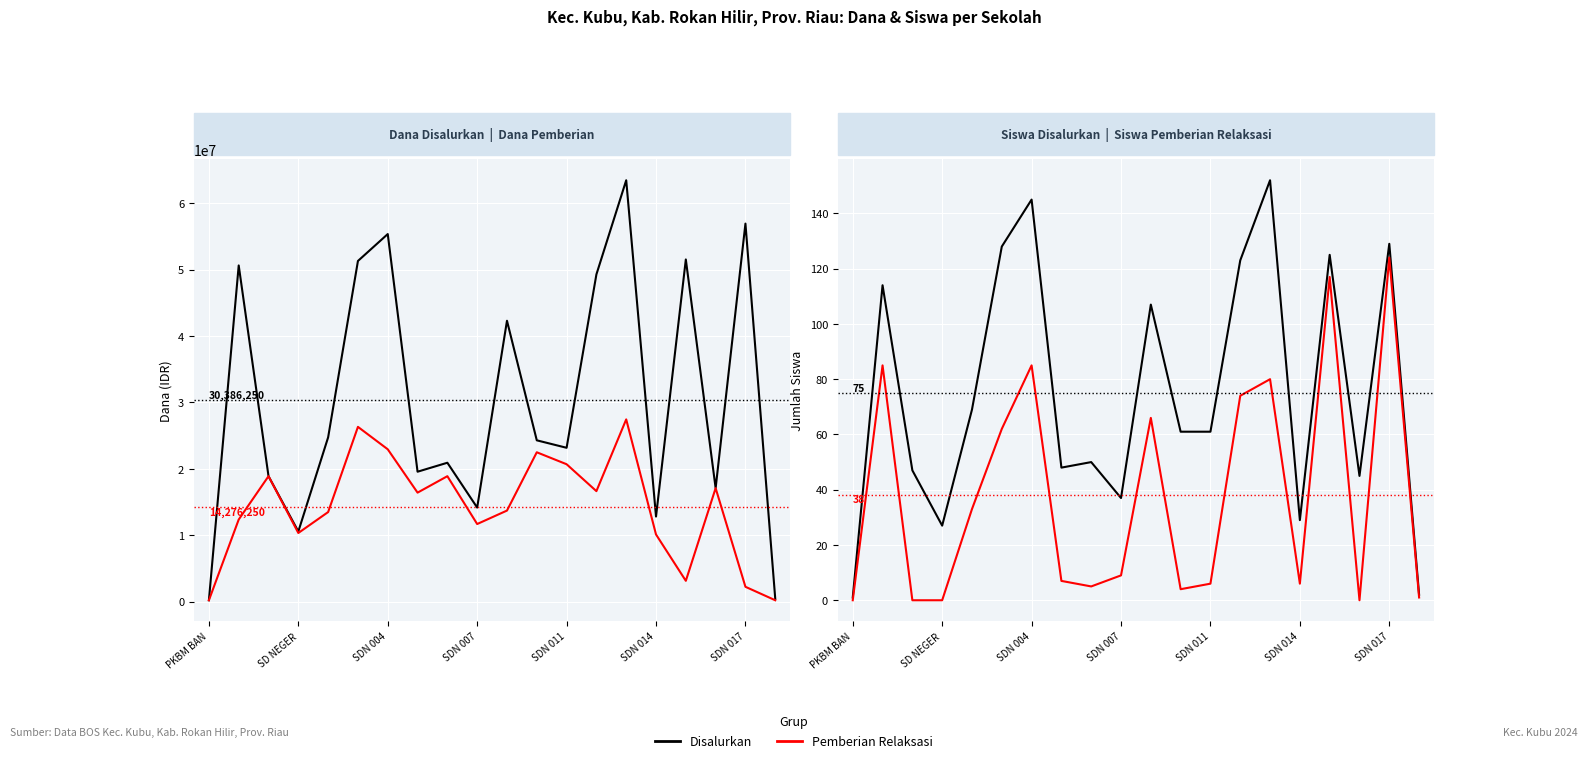

True or false: Dana/Siswa Disalurkan has more than 2 interior local peaks.

True